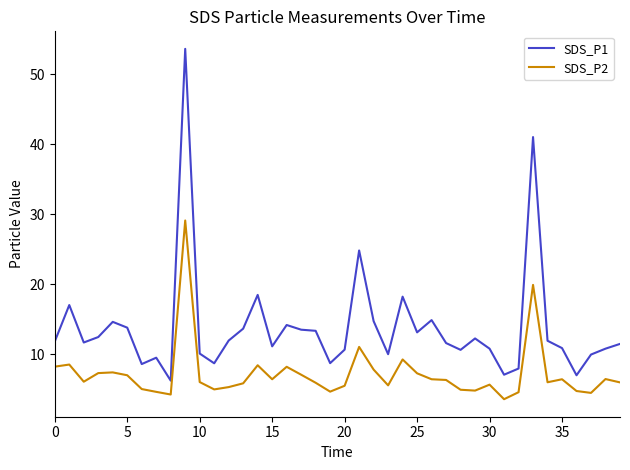

Rank the series by their maximum value, from lowest to highest.

SDS_P2, SDS_P1